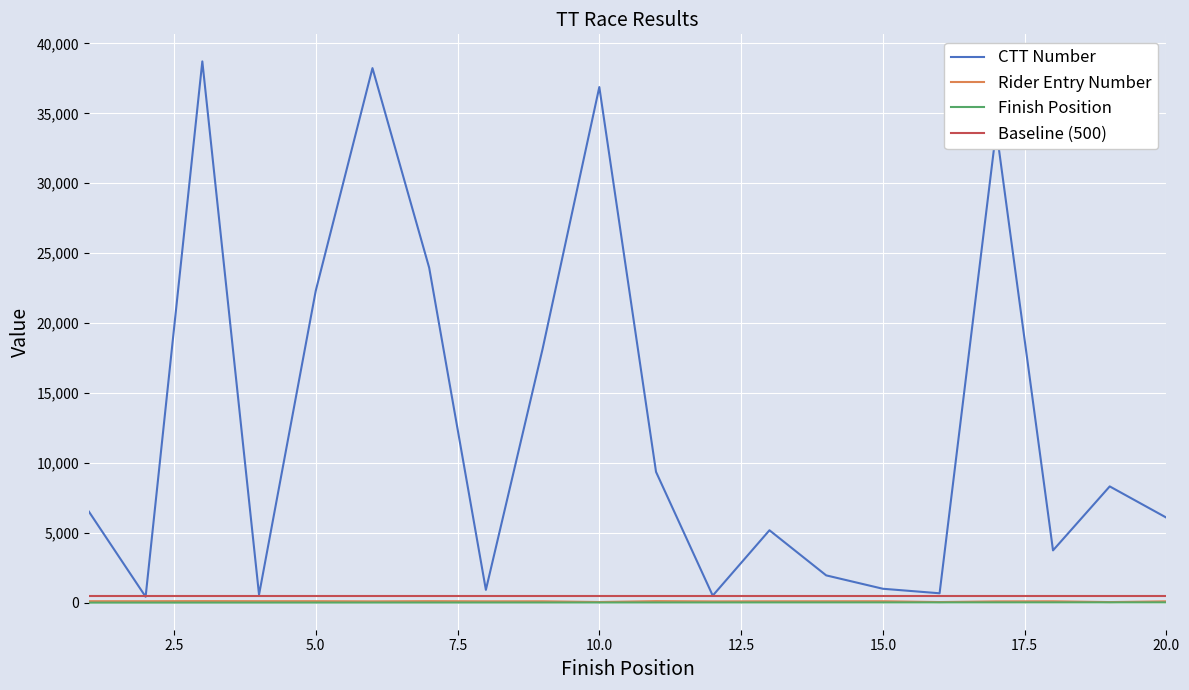

True or false: Finish Position and Baseline (500) intersect in this chart.

False